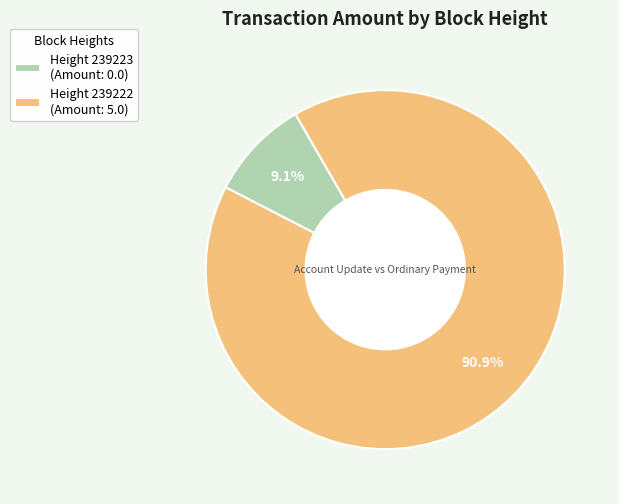

Between Height 239223 (Amount: 0.0) and Height 239222 (Amount: 5.0), which is larger?

Height 239222 (Amount: 5.0)